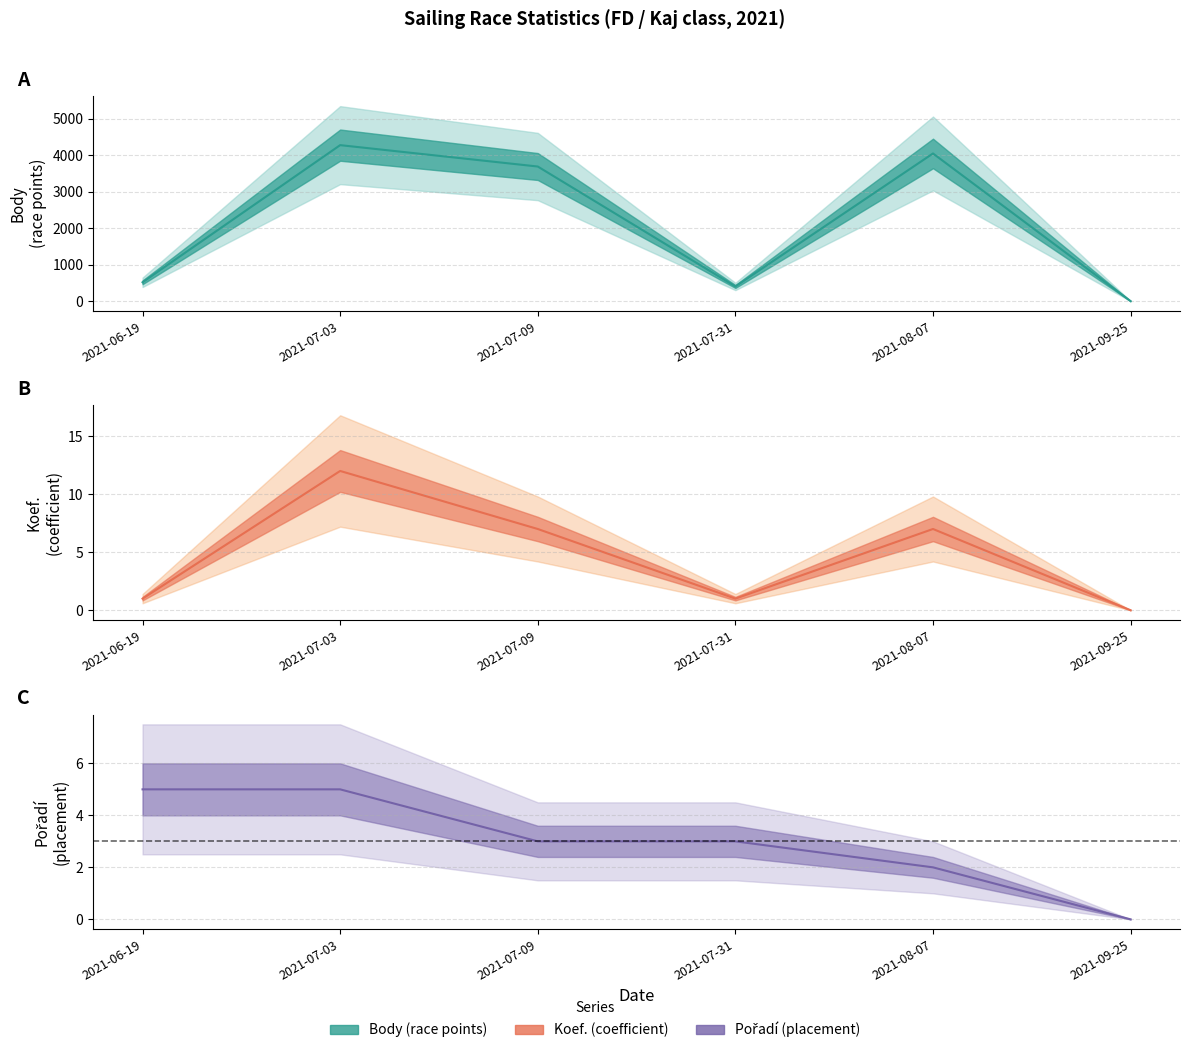

Is it true that Pořadí equals 0 at 2021-09-25?

True